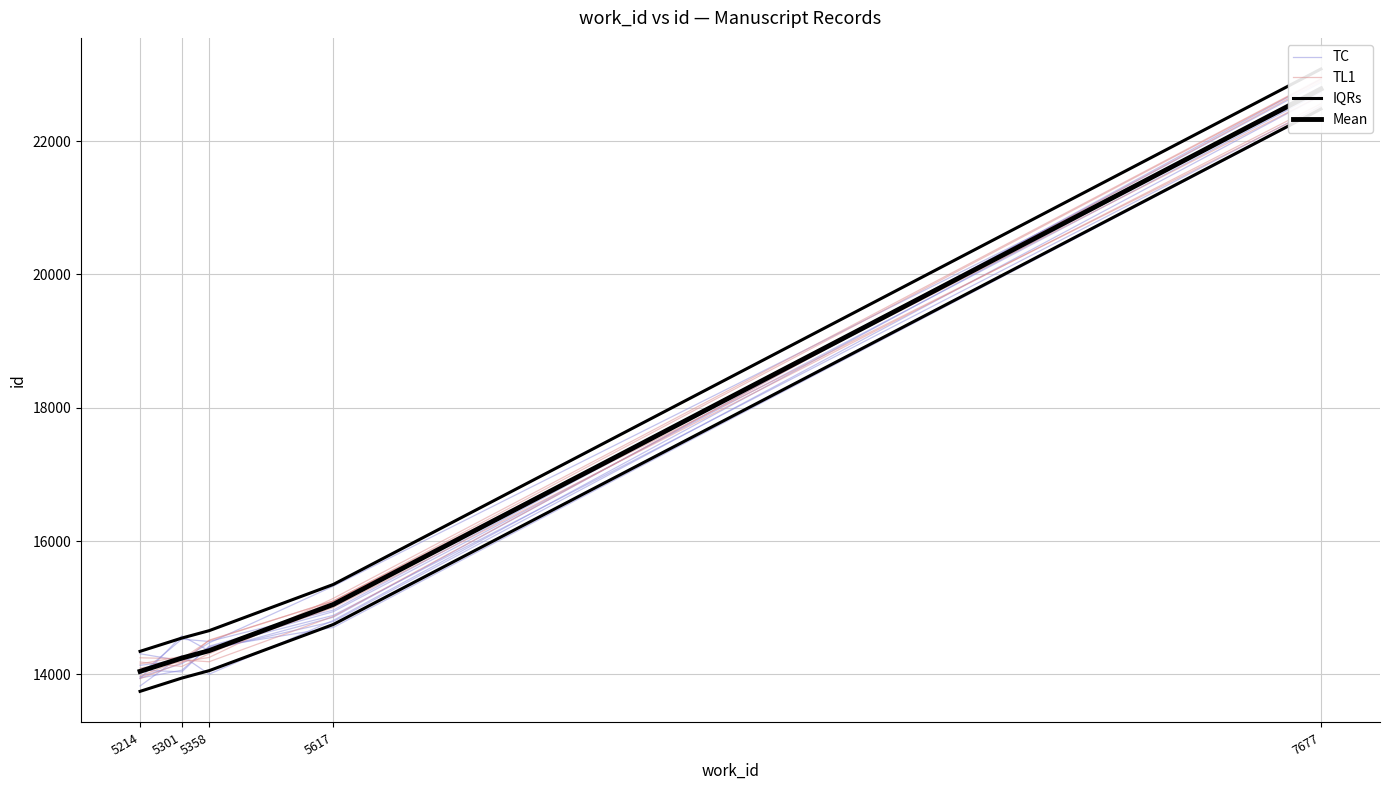

At which label does Mean reach its minimum?

5214